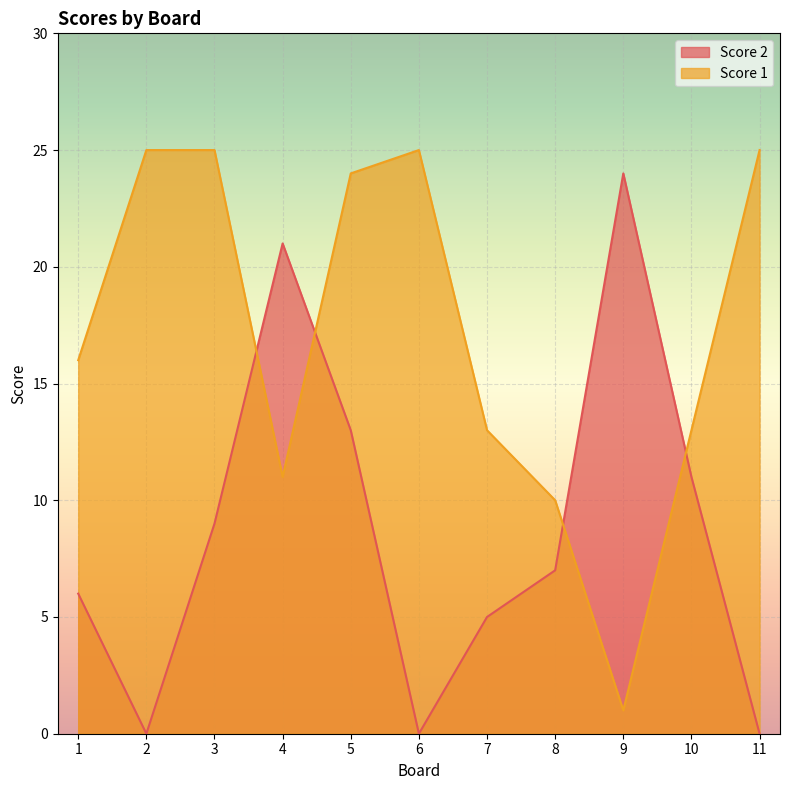

True or false: Score 1 has more than 1 interior local peaks.

False